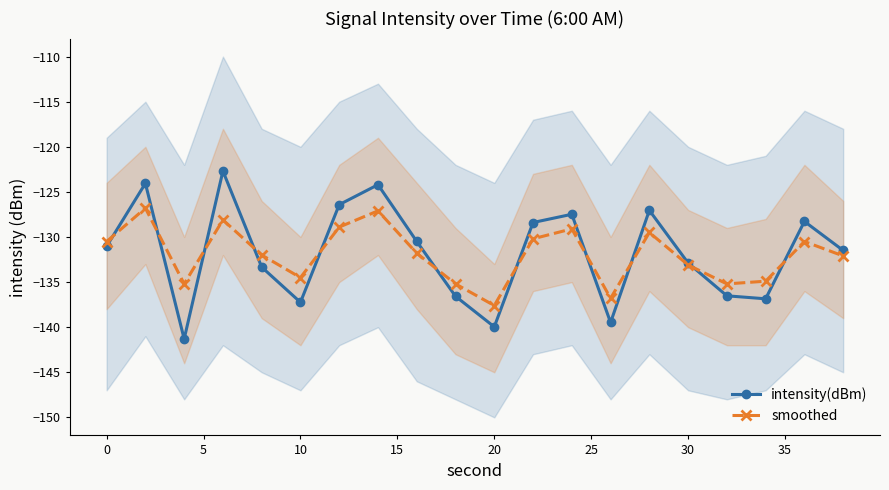

True or false: intensity(dBm) and smoothed intersect in this chart.

True